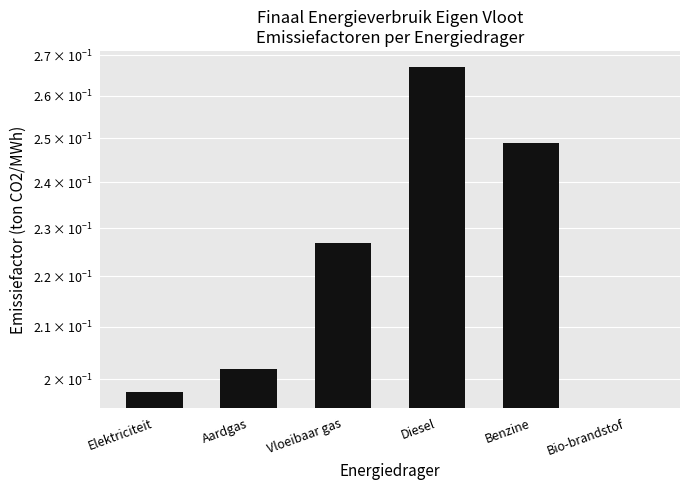

The value at Benzine is 0.1. True or false?

False